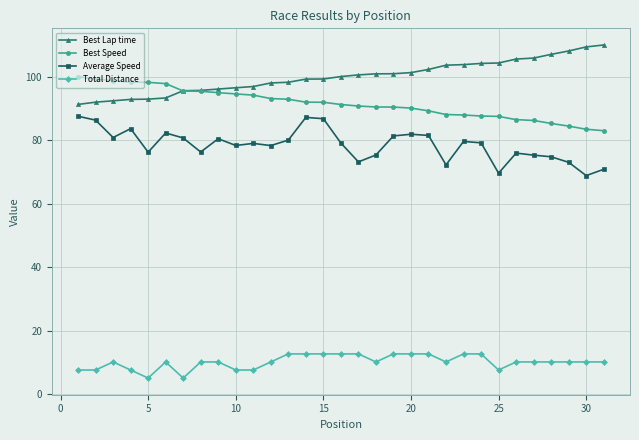

Which series has the largest total across all categories?

Best Lap time